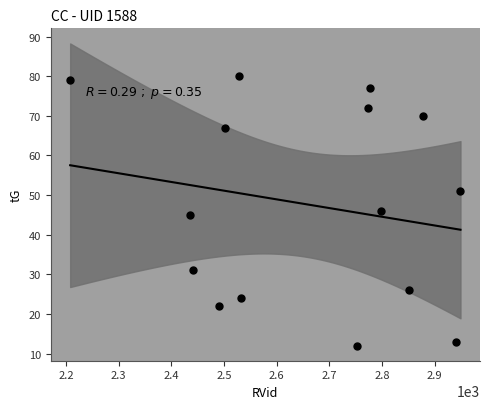

What is the range of X values (max minus min)?

741